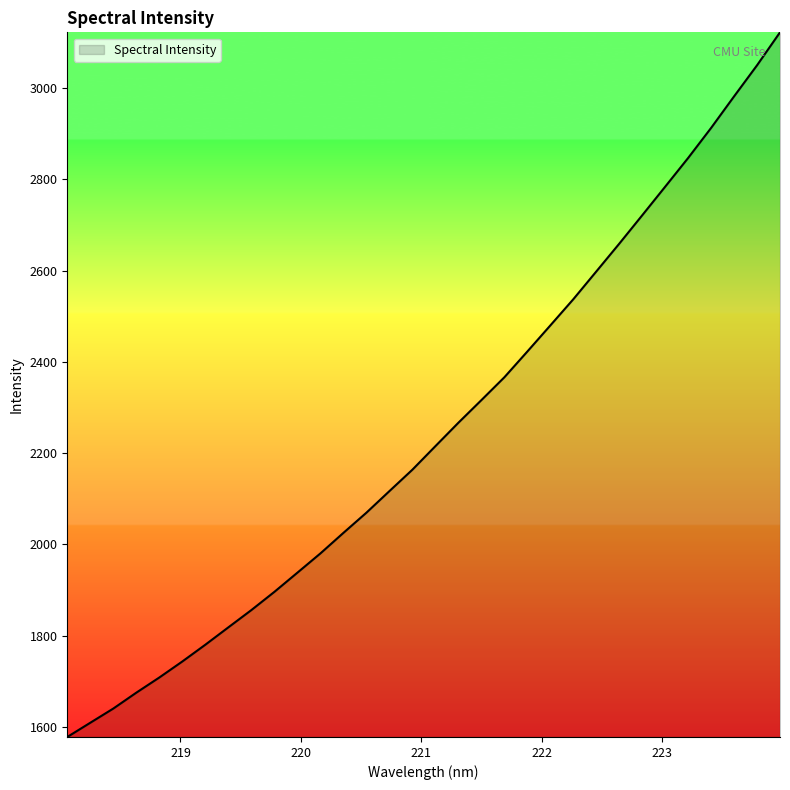

What is the difference between the maximum and minimum values?

1544.1